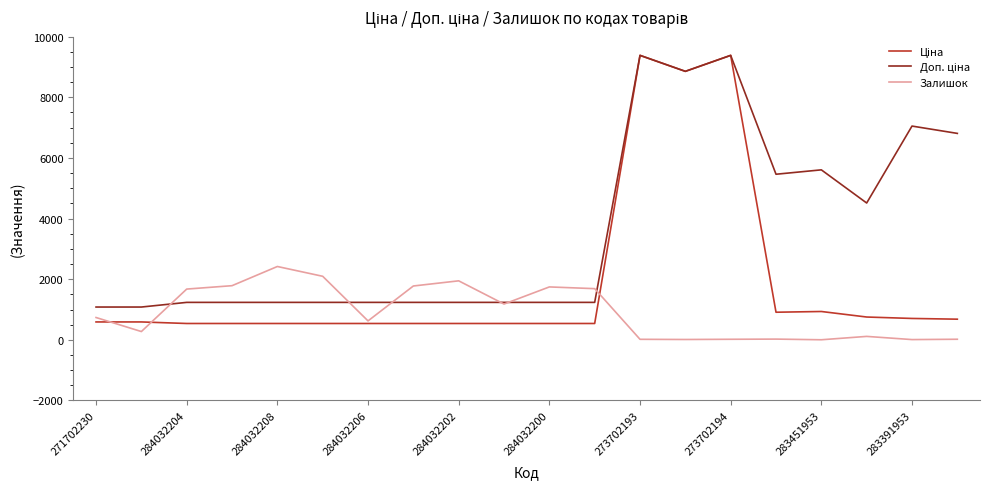

What is the highest value of the Залишок series?

2419.0